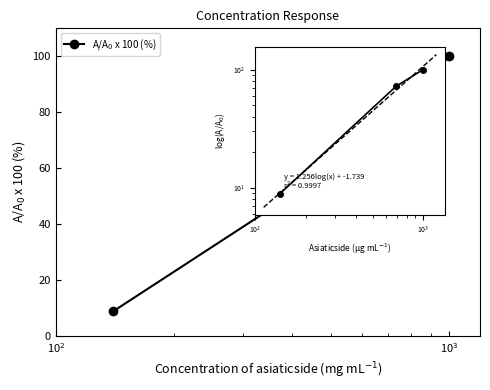

The value of log fit at $\mathdefault{10^{2}}$ is 19.5. True or false?

False